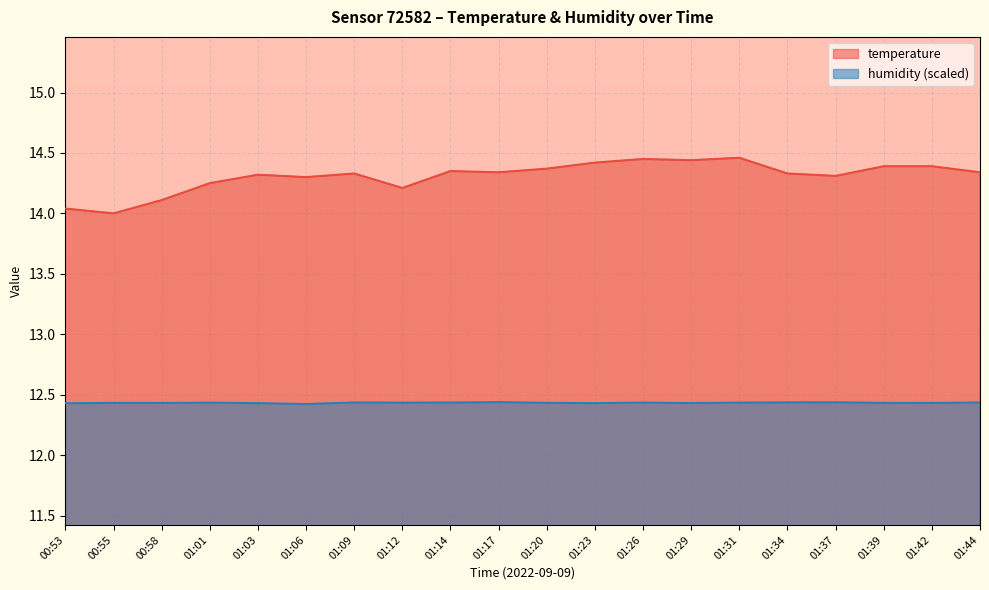

Reading left to right, list all the values displayed in this chart.

temperature: 00:53=14.0	00:55=14.0	00:58=14.1	01:01=14.2	01:03=14.3	01:06=14.3	01:09=14.3	01:12=14.2	01:14=14.3	01:17=14.3	01:20=14.4	01:23=14.4	01:26=14.4	01:29=14.4	01:31=14.5	01:34=14.3	01:37=14.3	01:39=14.4	01:42=14.4	01:44=14.3
humidity: 00:53=12.4	00:55=12.4	00:58=12.4	01:01=12.4	01:03=12.4	01:06=12.4	01:09=12.4	01:12=12.4	01:14=12.4	01:17=12.4	01:20=12.4	01:23=12.4	01:26=12.4	01:29=12.4	01:31=12.4	01:34=12.4	01:37=12.4	01:39=12.4	01:42=12.4	01:44=12.4